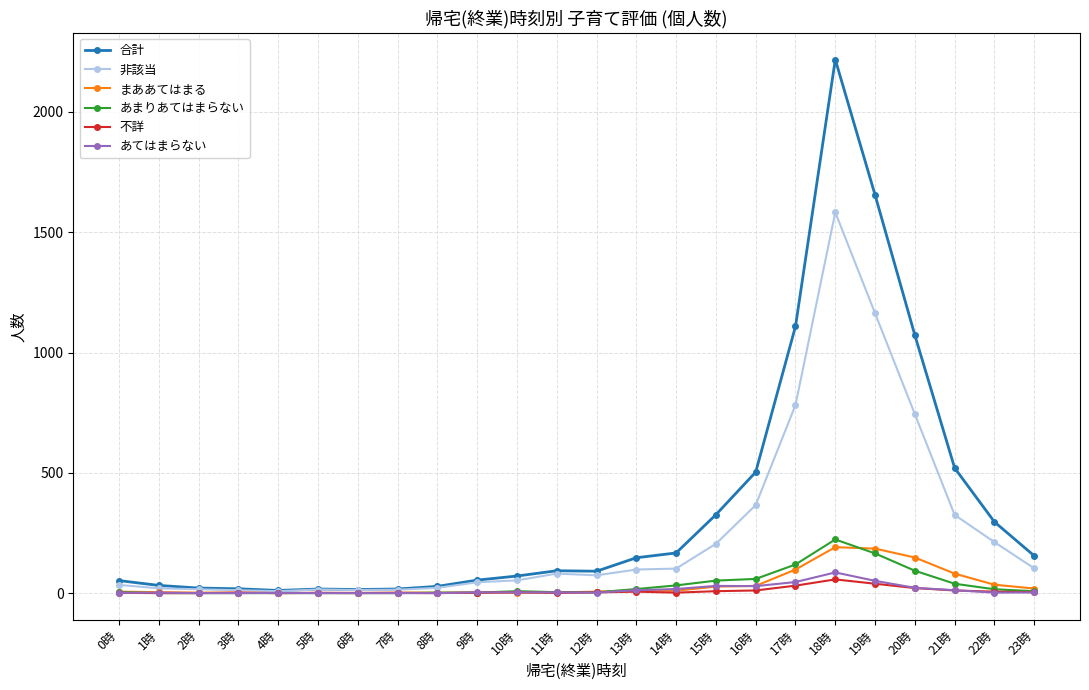

Which series changed the most between 6時 and 22時?

合計